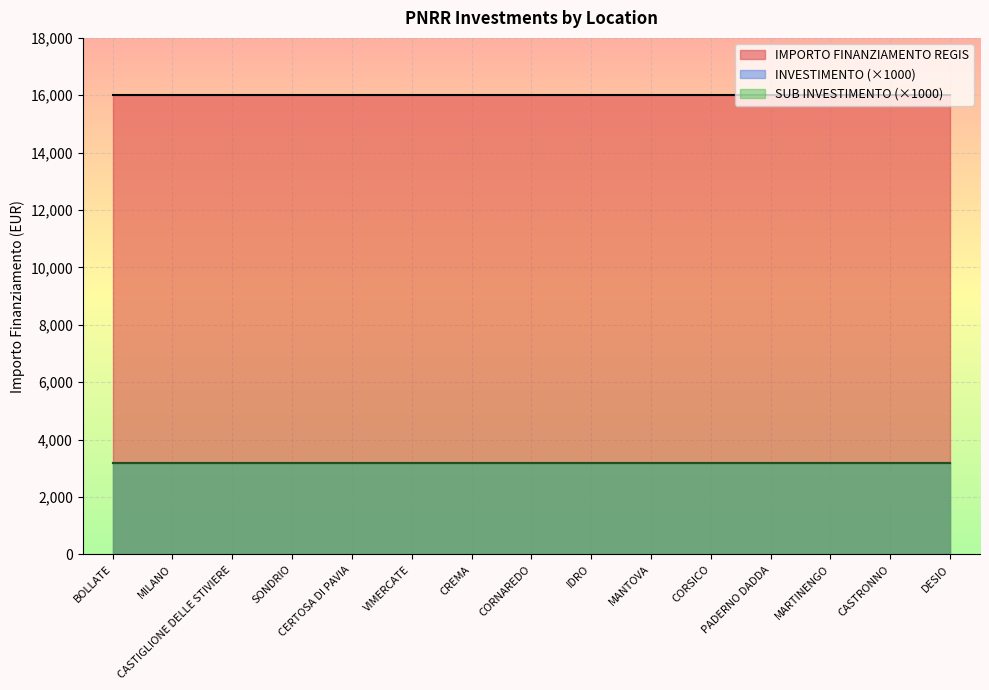

How many lines are shown in the chart?

3